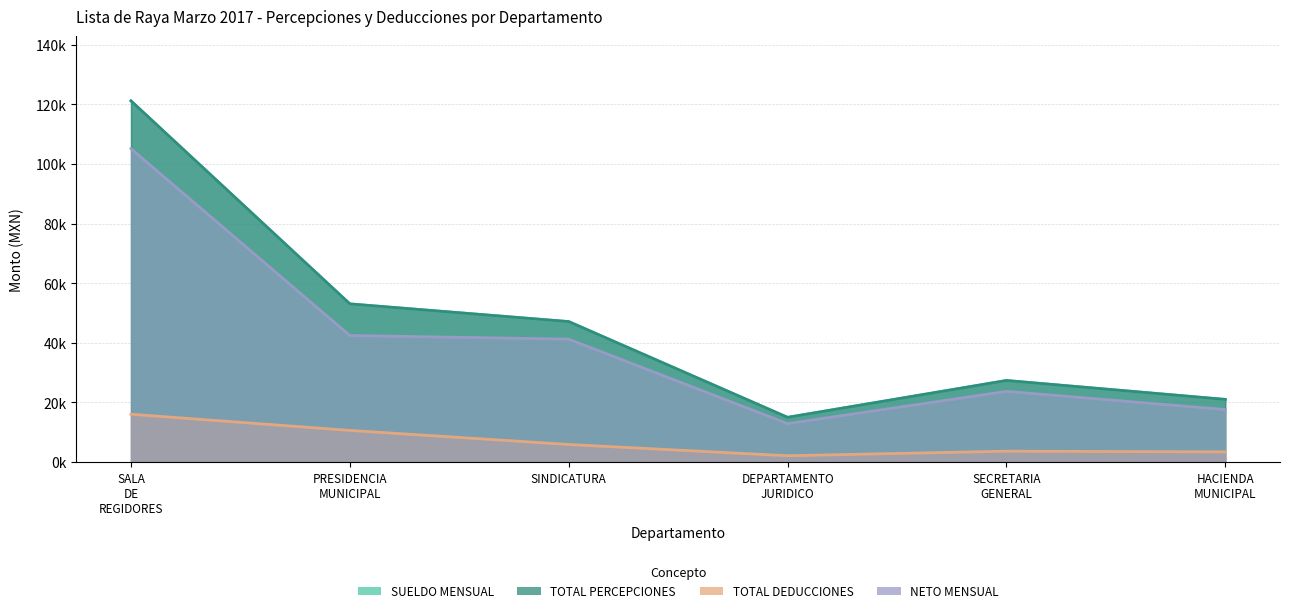

What is the approximate value of TOTAL DEDUCCIONES at SECRETARIA GENERAL?

3634.6